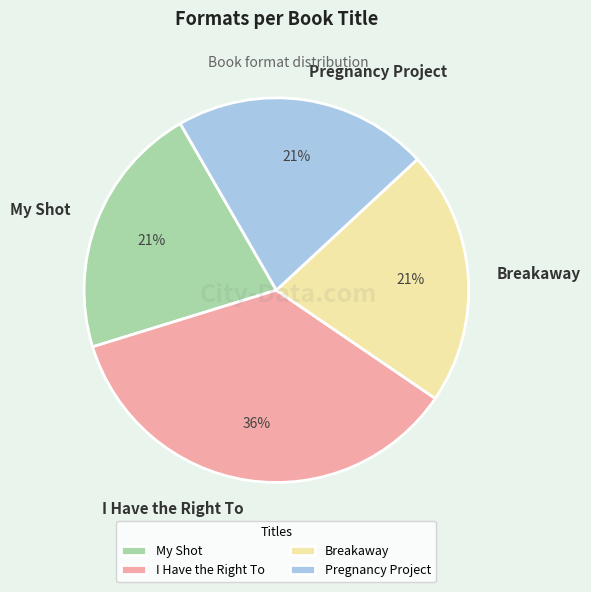

What percentage is the My Shot slice, to the nearest percent?

21%